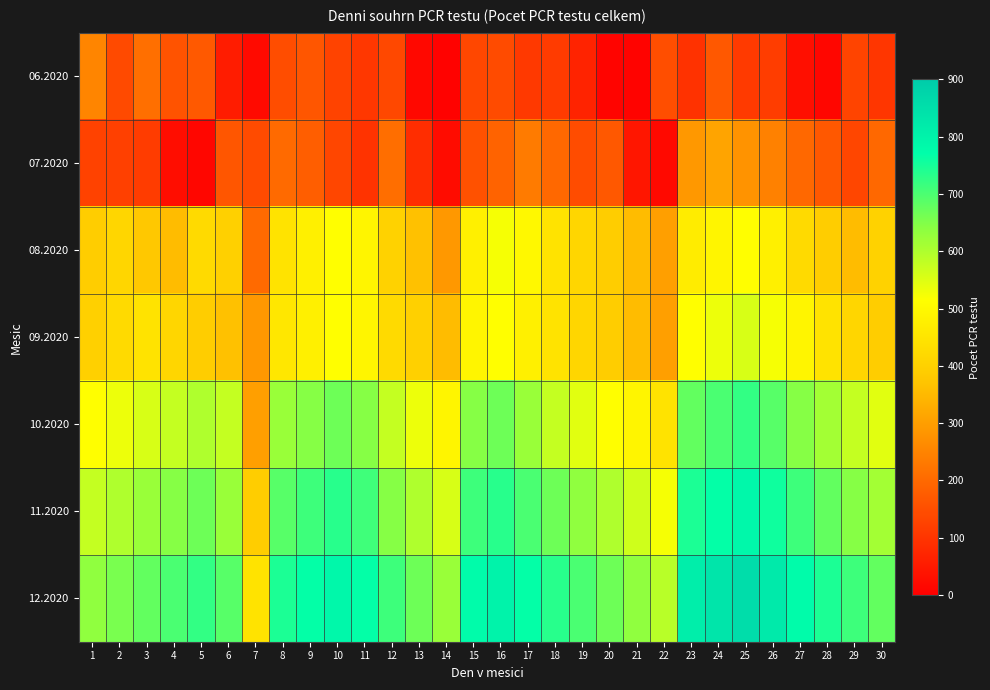

What is the total value across all series at 7?

1789